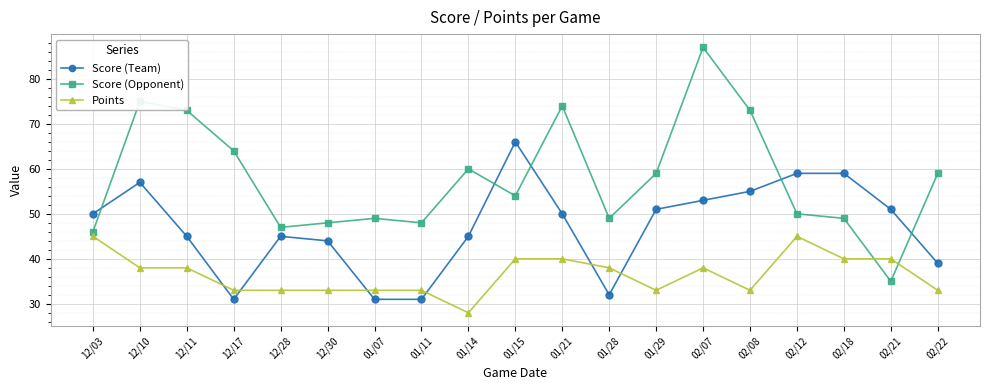

Read the Score (Opponent) value at 12/10.

75